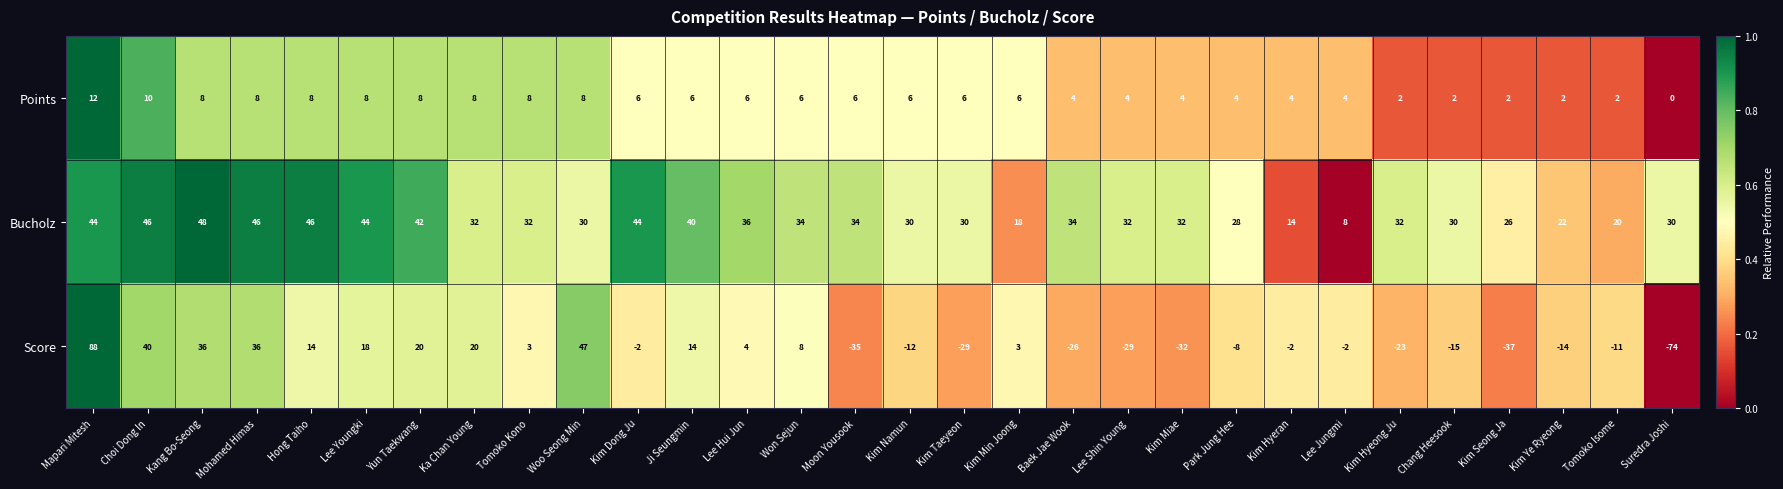

Is it true that Score equals 2 at Kim Min Joong?

False